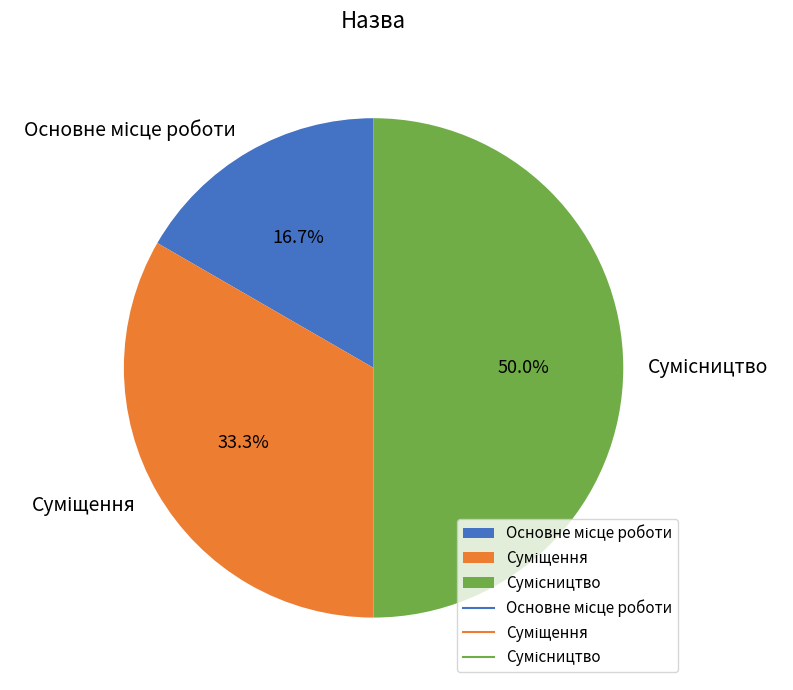

Do Сумісництво and Суміщення together represent more than half of the pie?

Yes